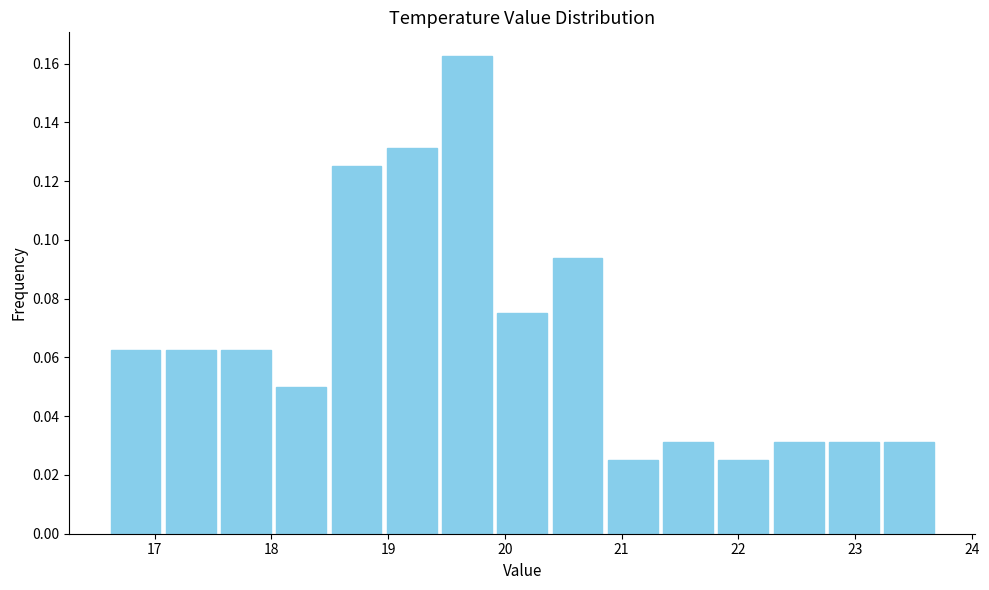

Reading left to right, transcribe this chart: for each bar, give the range it covers on the x-axis and its height. Neither the bar edges nor the heights are printed on the chart, so give them approximately, as read against the axes.

16.6 to 17.1: 0.062
17.1 to 17.5: 0.062
17.5 to 18.0: 0.062
18.0 to 18.5: 0.050
18.5 to 19.0: 0.126
19.0 to 19.4: 0.132
19.4 to 19.9: 0.162
19.9 to 20.4: 0.076
20.4 to 20.9: 0.094
20.9 to 21.3: 0.026
21.3 to 21.8: 0.032
21.8 to 22.3: 0.026
22.3 to 22.8: 0.032
22.8 to 23.2: 0.032
23.2 to 23.7: 0.032